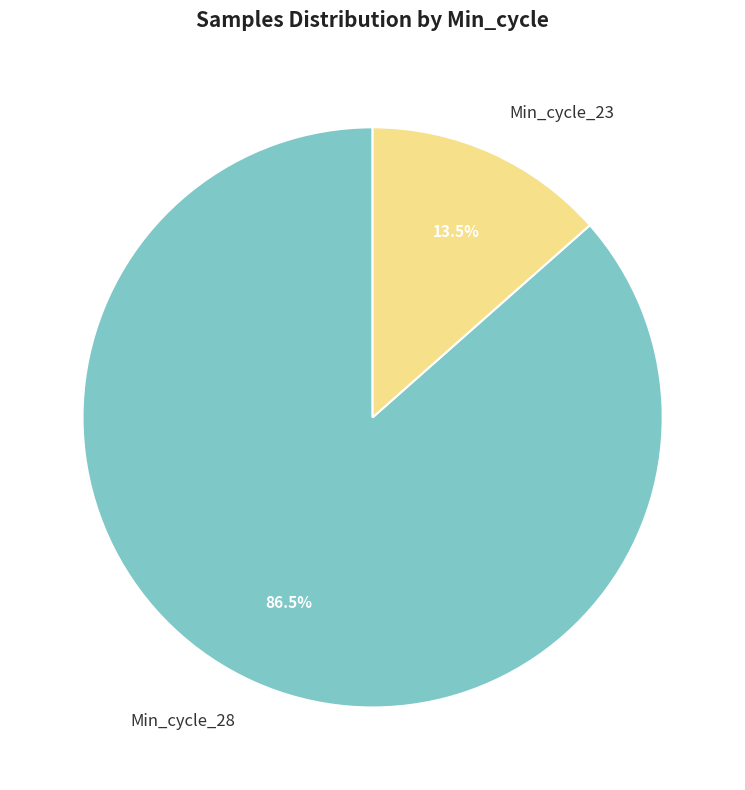

Rank the categories by value from highest to lowest.

Min_cycle_28, Min_cycle_23